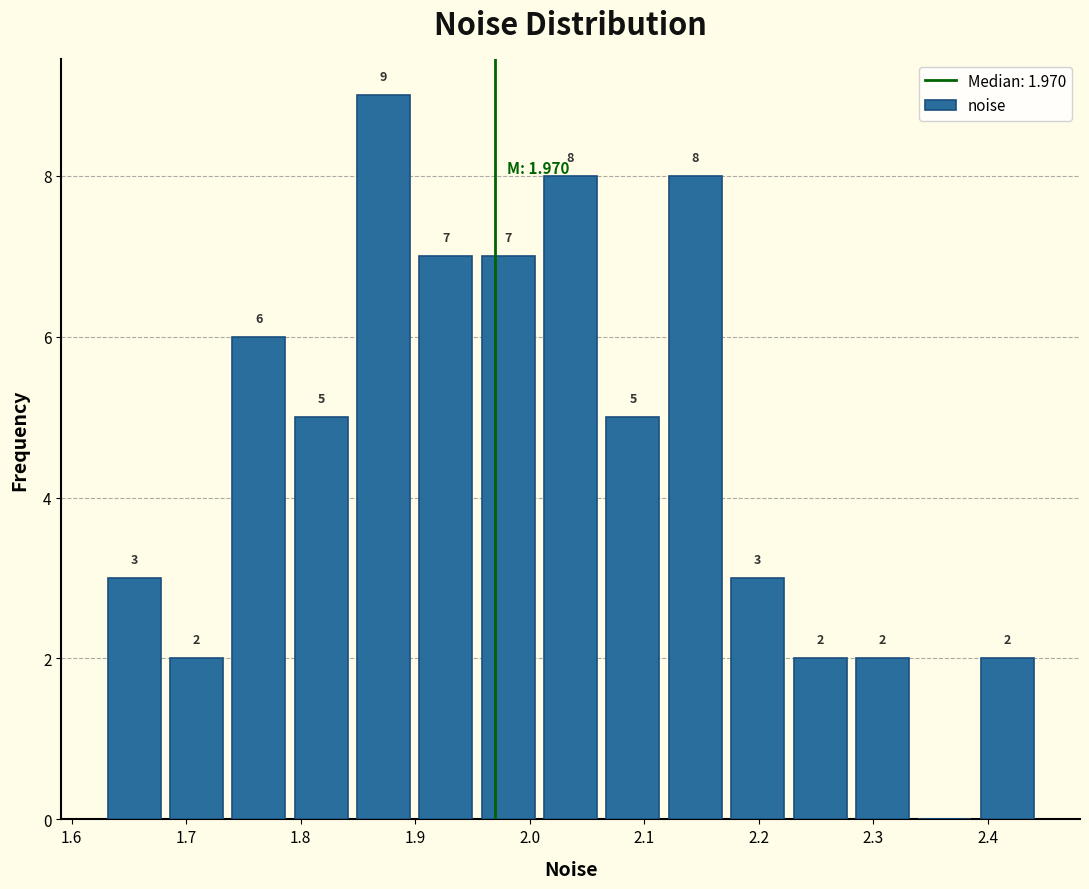

Which range on the x-axis has the tallest bar?

1.85 to 1.90